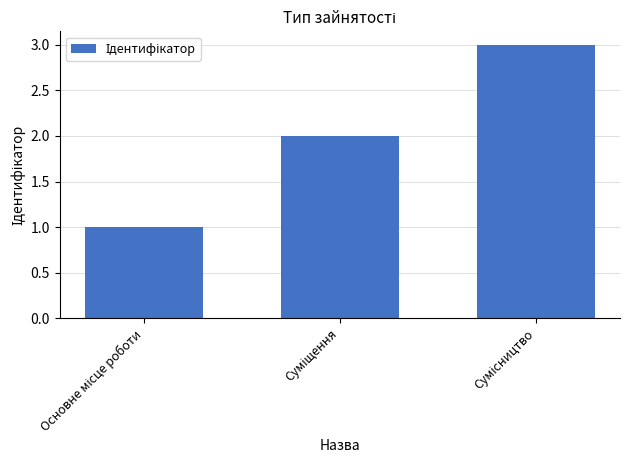

What is the sum of all values?

6